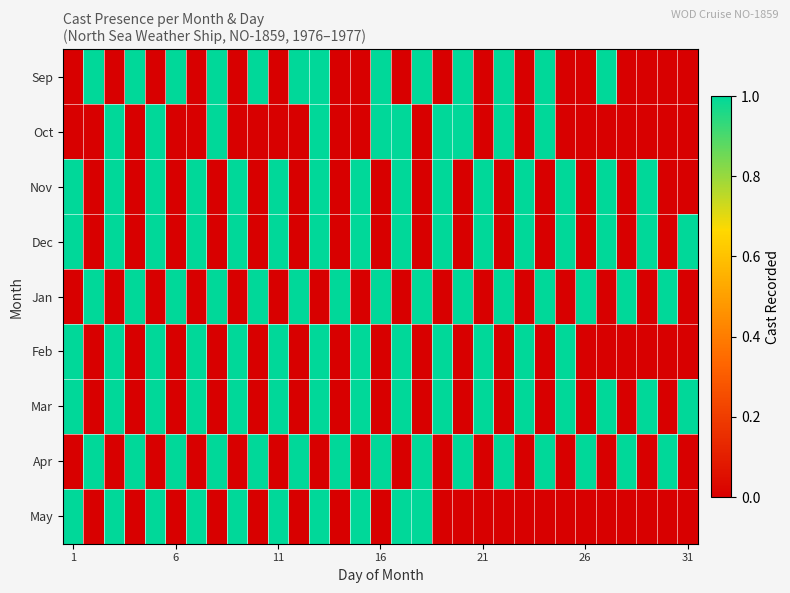

Which label corresponds to the smallest value in the chart?

1